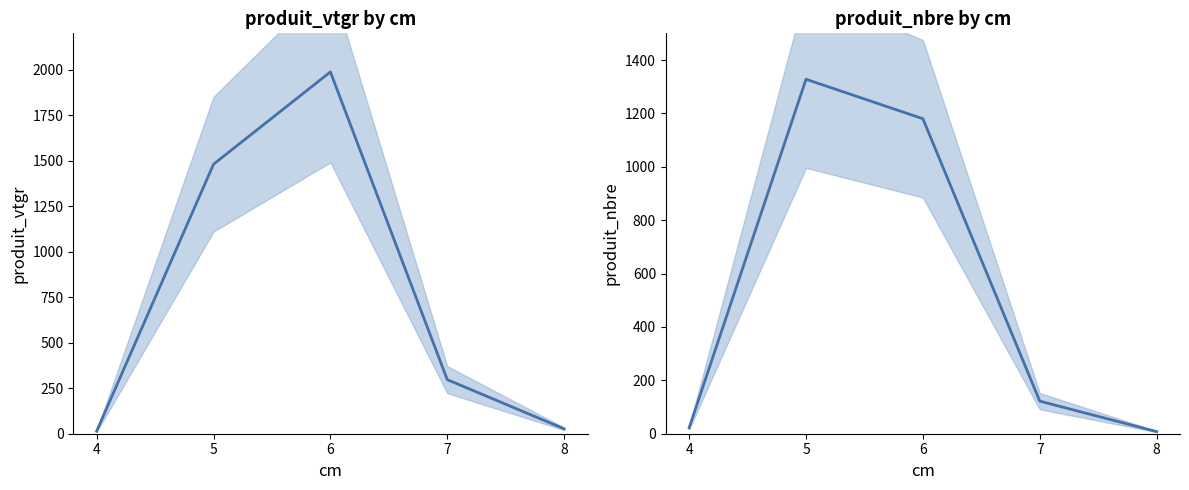

Which series has the largest range (max minus min)?

produit_vtgr